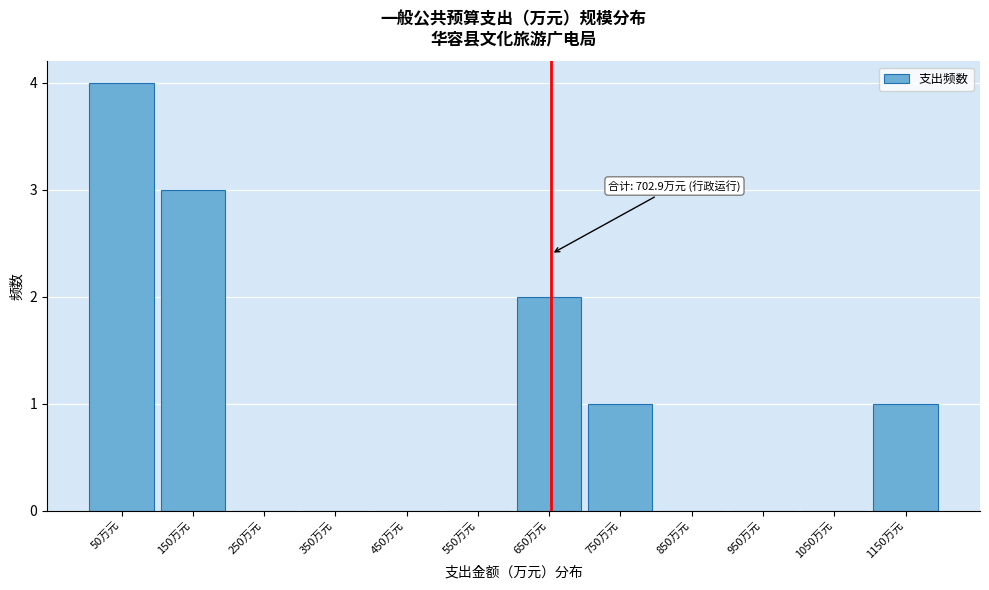

Reading left to right, transcribe all the data shown in this chart.

50万元=4	150万元=3	250万元=0	350万元=0	450万元=0	550万元=0	650万元=2	750万元=1	850万元=0	950万元=0	1050万元=0	1150万元=1